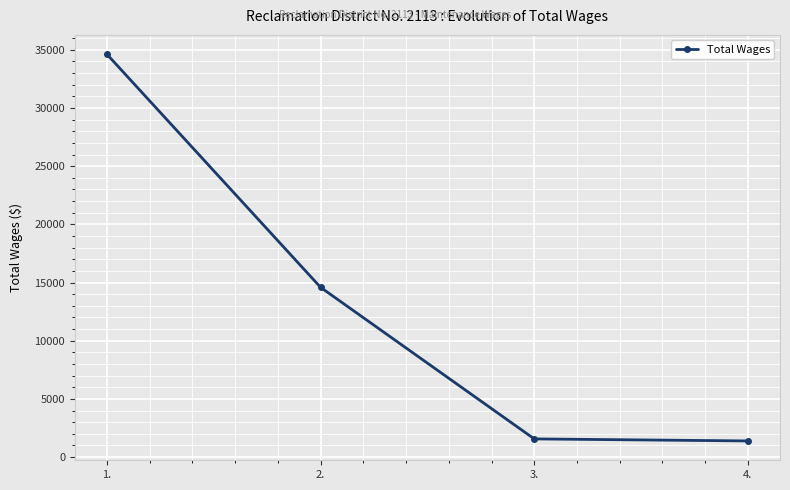

Reading right to left, transcribe all the data shown in this chart.

1385	1560	14586	34620